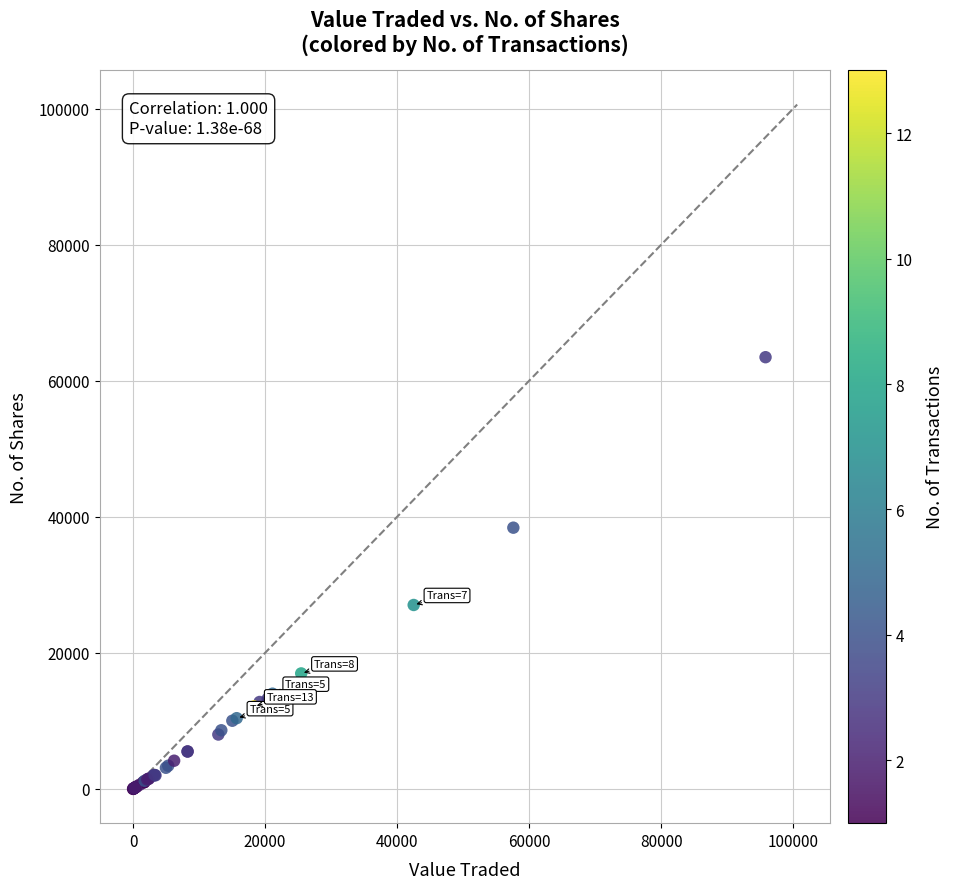

What Y value in the scatter plot is closest to 31729?

27039